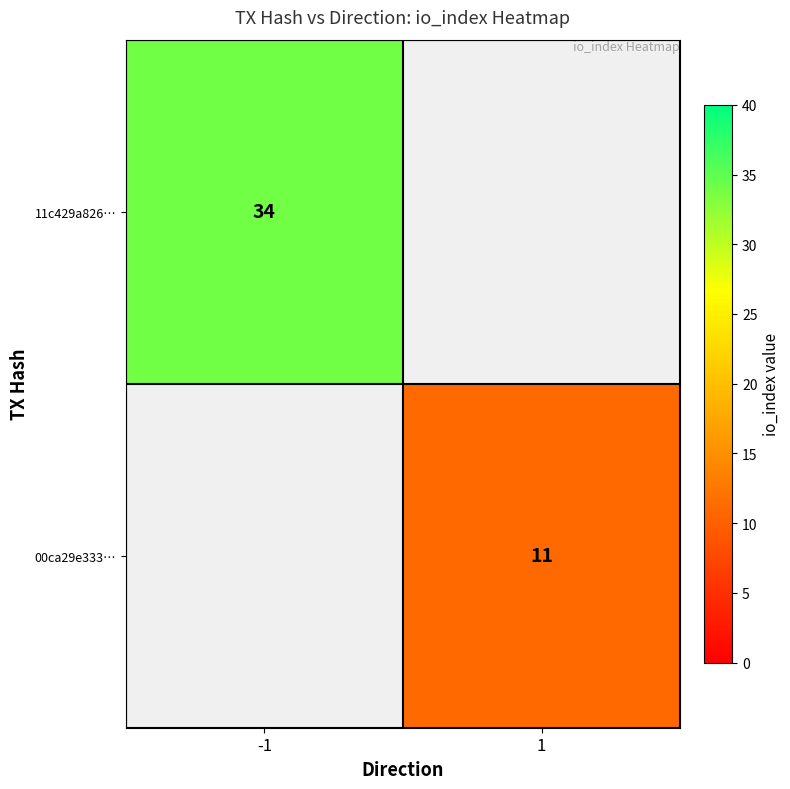

What is the greatest value displayed?

34.0